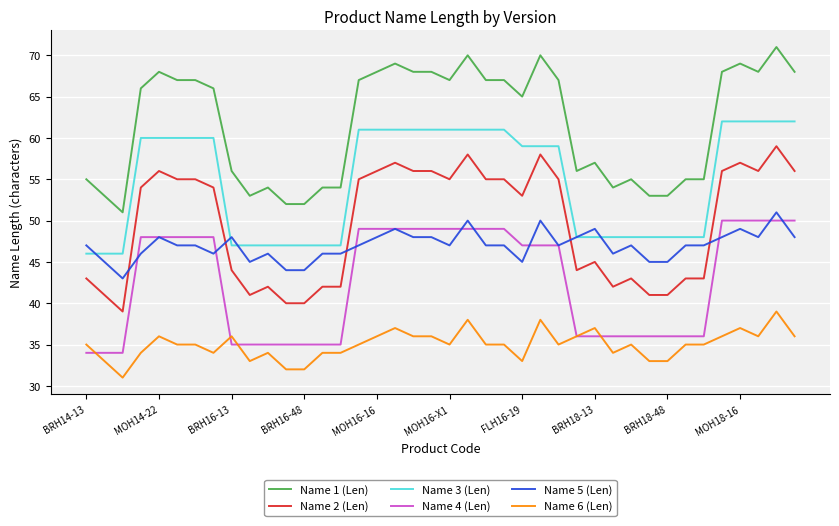

What is the sum of all Name 4 (Len) values?

1707